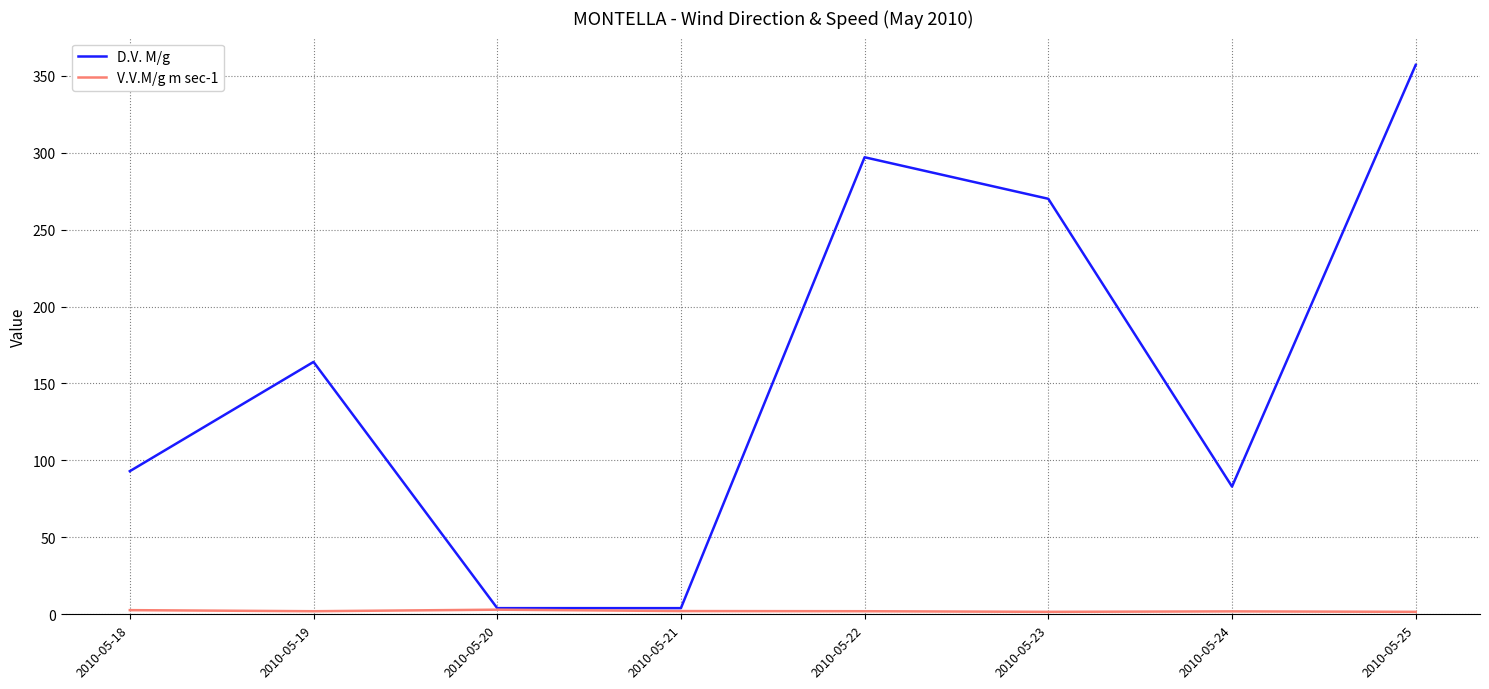

Between 2010-05-18 and 2010-05-19, which series saw the biggest shift?

D.V. M/g